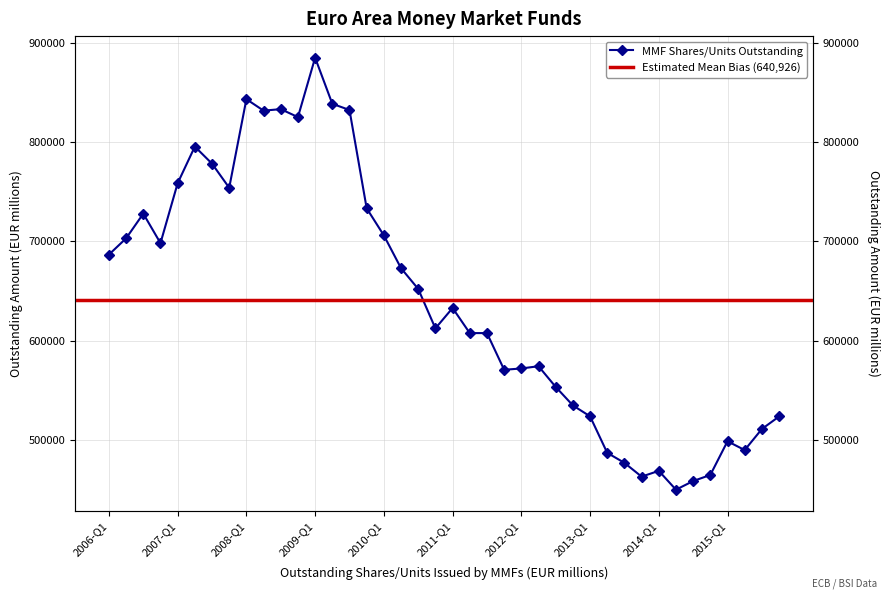

Between 2011-Q2 and 2012-Q1, which is larger?

2011-Q2